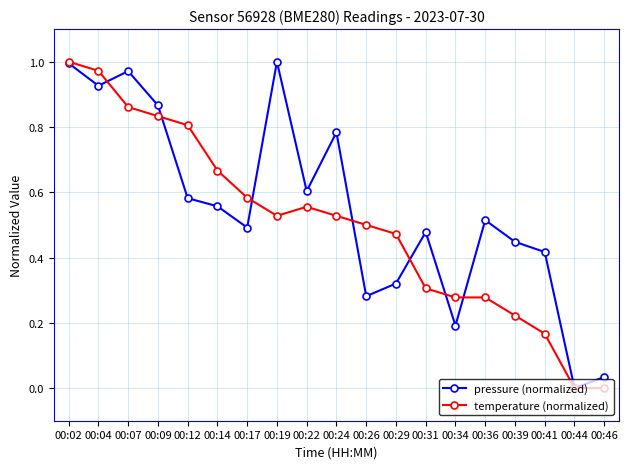

In pressure (normalized), how many points are lower than both neighbors (excluding endpoints)?

6